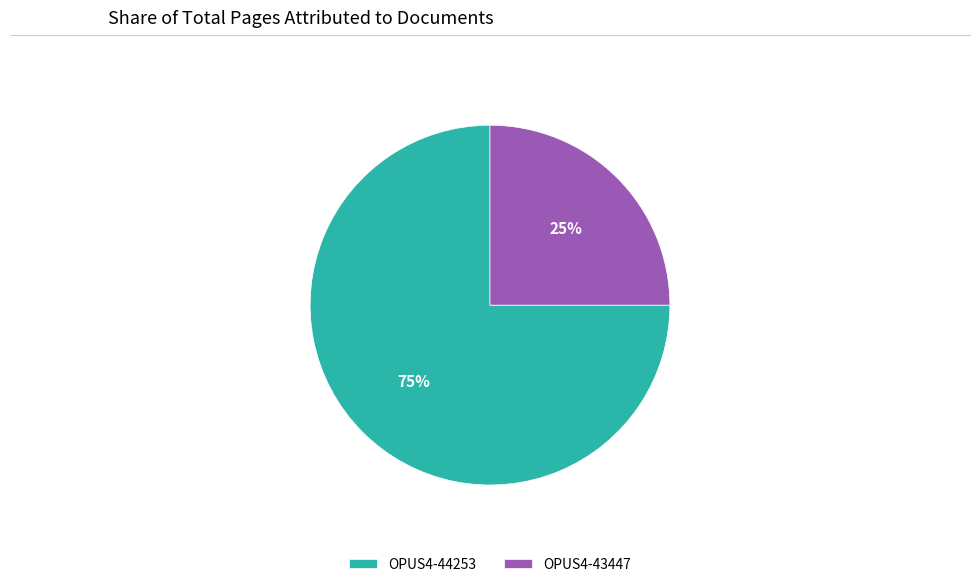

Is it true that OPUS4-43447 is 25% of the pie?

True